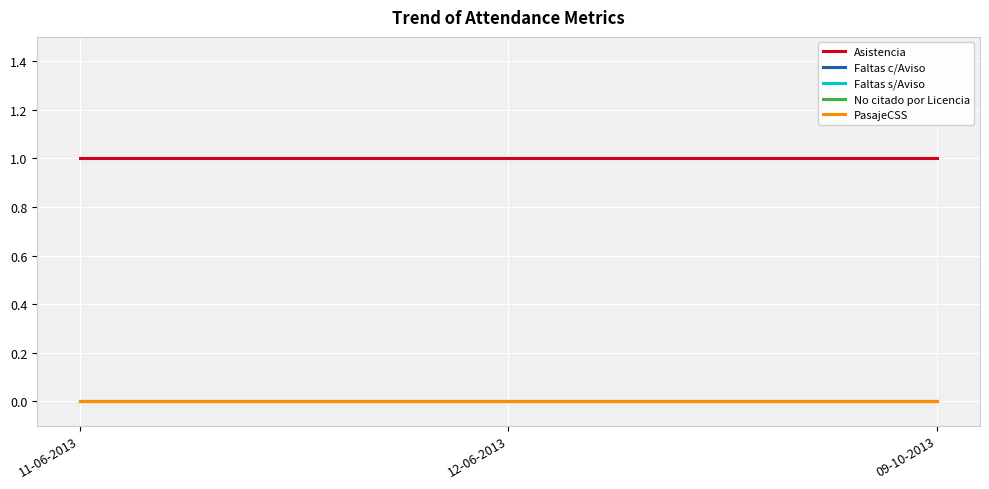

Does the chart have visible grid lines?

Yes